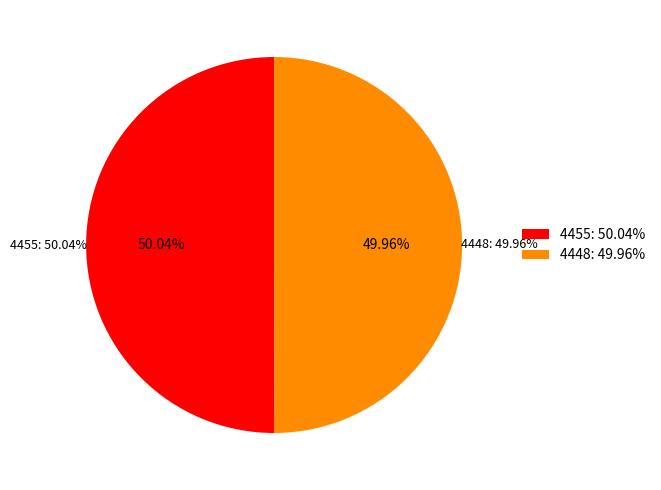

How many segments does this pie chart have?

2